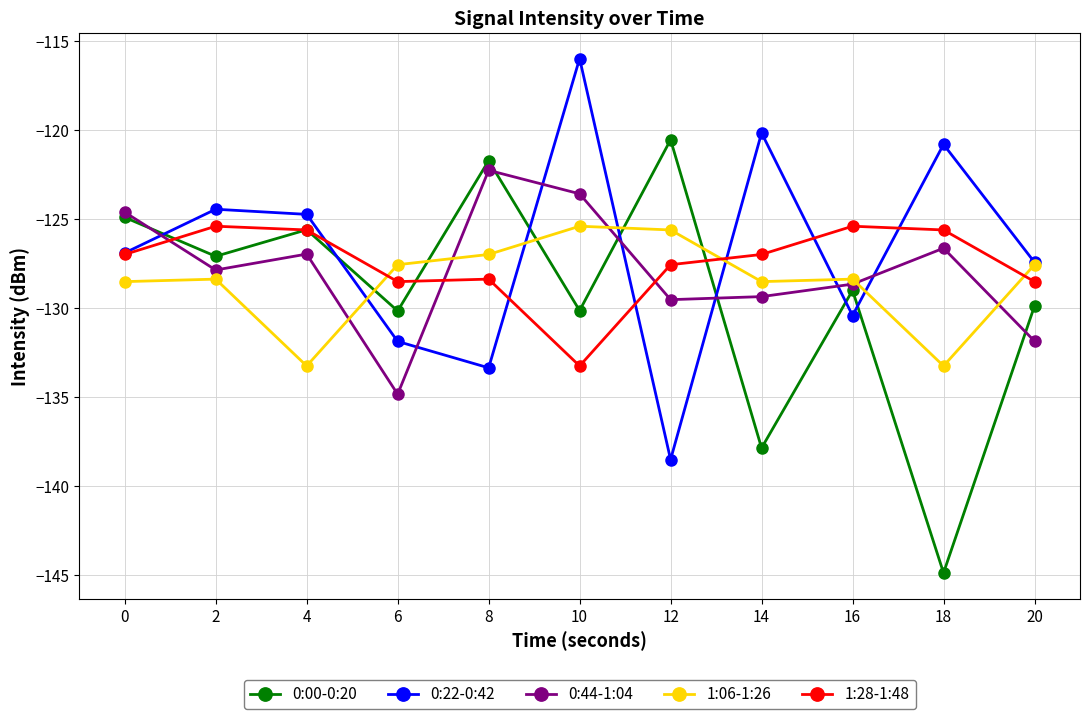

Count the number of data series in this chart.

5